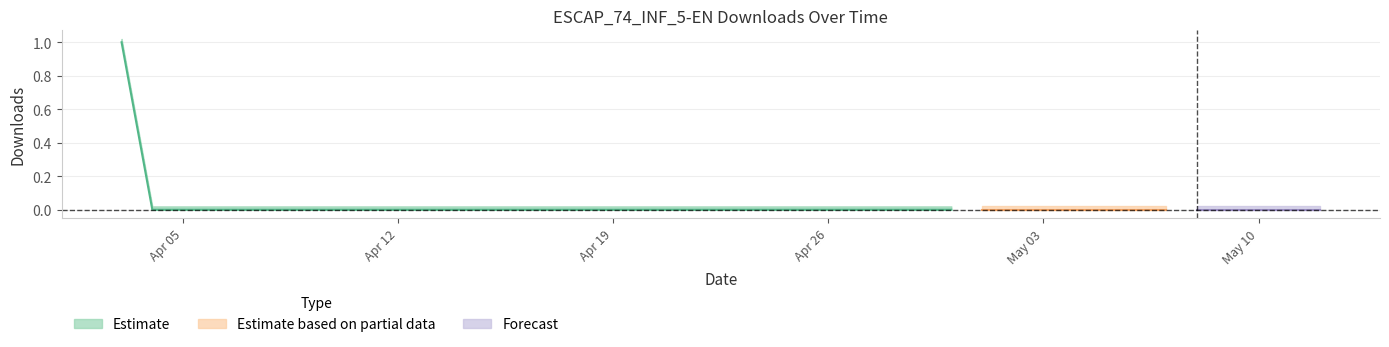

Which category has the highest value across all series?

2021-04-03